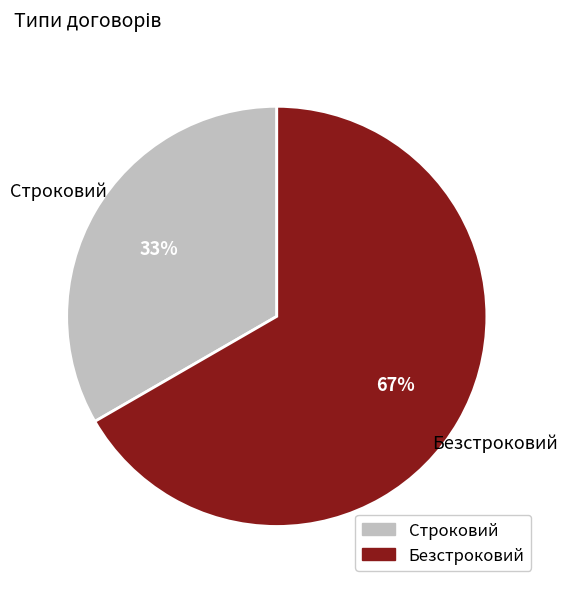

Which has a higher value, Безстроковий or Строковий?

Безстроковий